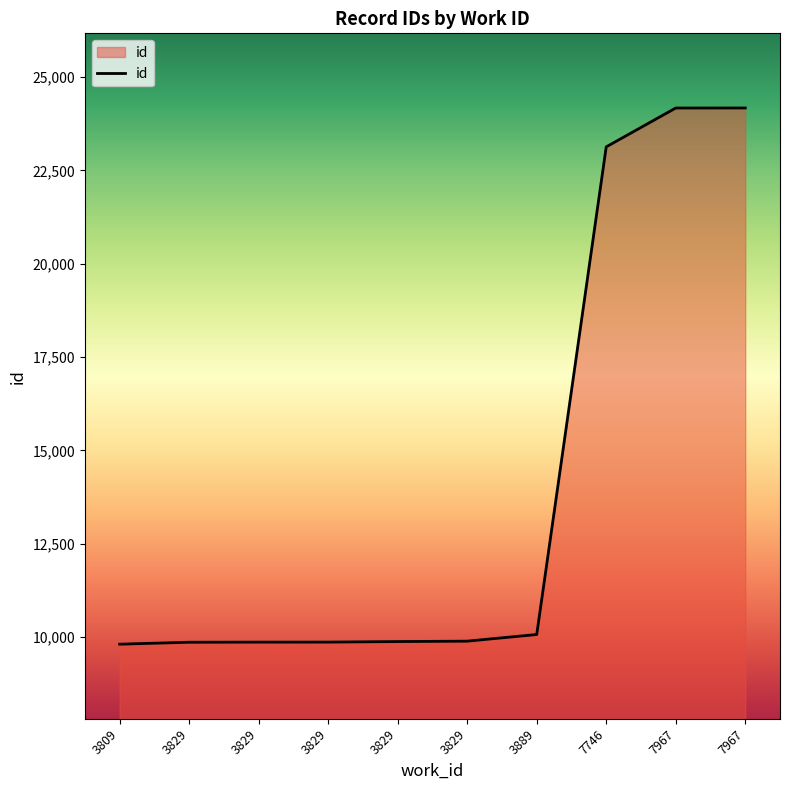

Reading left to right, what are all the values shown in this chart?

9806	9858	9861	9862	9876	9887	10065	23132	24173	24174